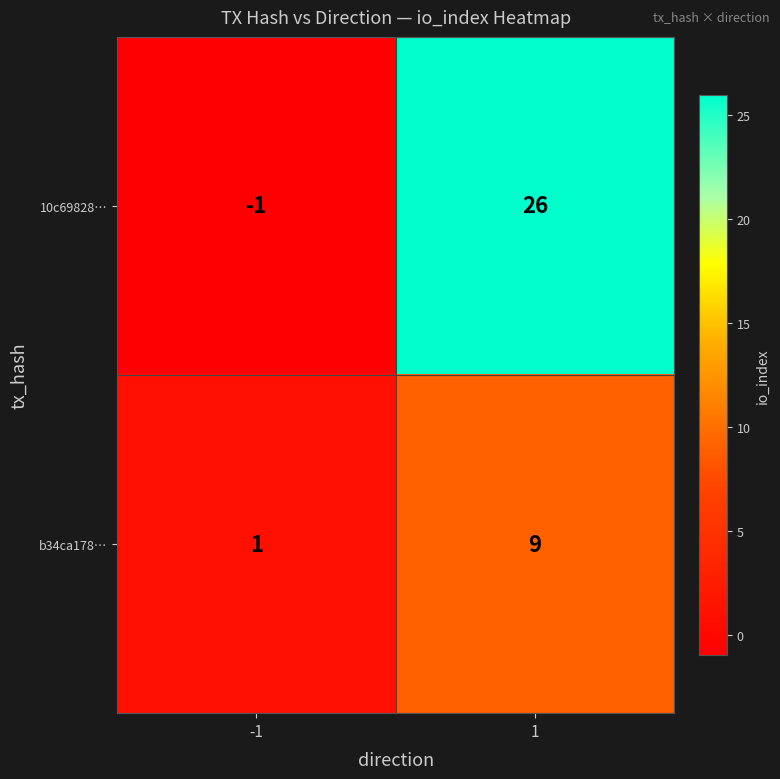

What is the spread (max minus min) of values at -1?

2